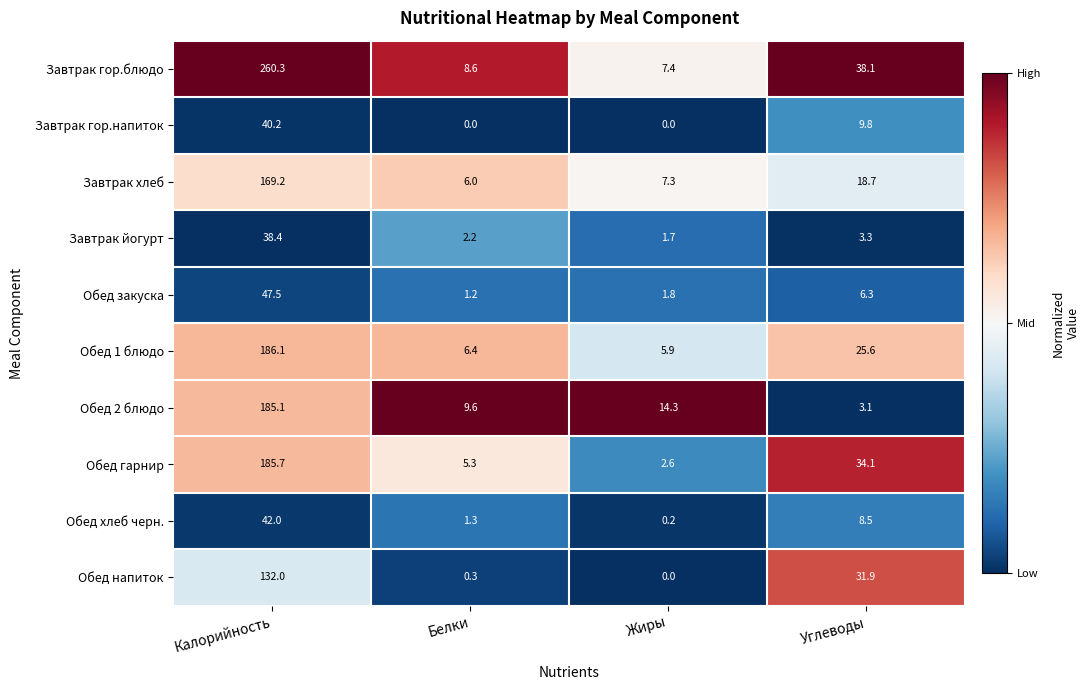

At how many categories does at least one series exceed 6?

4